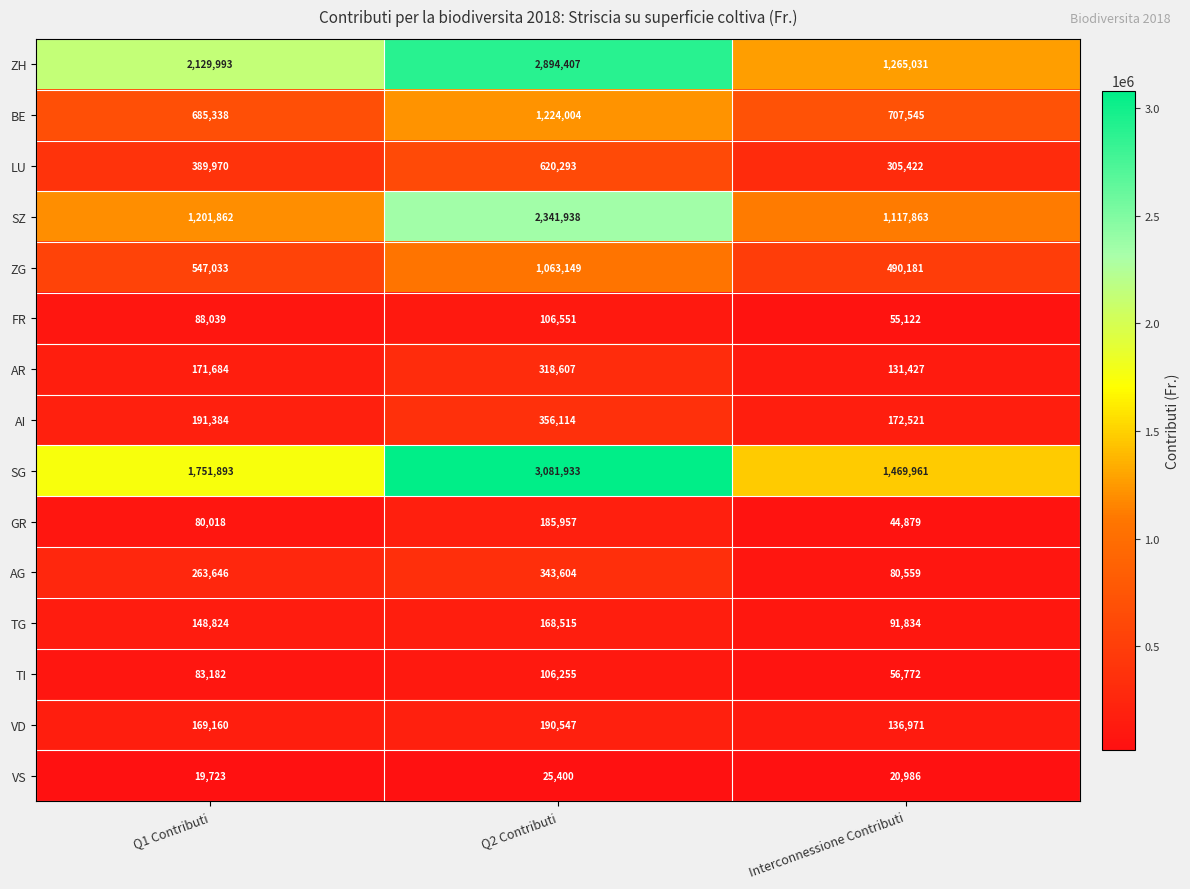

Between Q1 Contributi and Q2 Contributi, which series saw the biggest shift?

SG